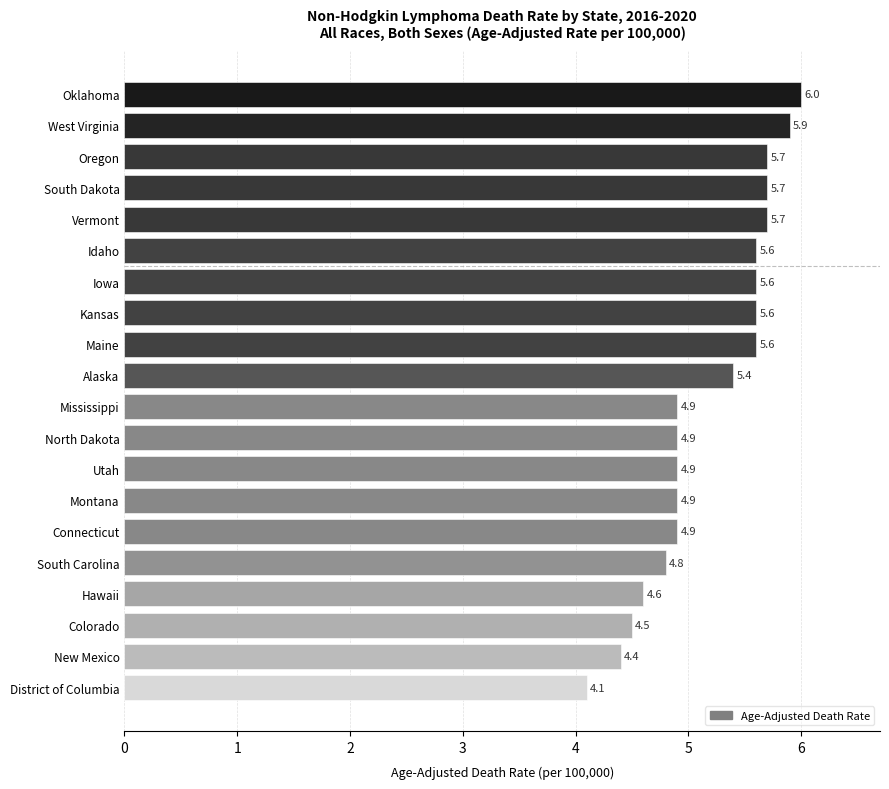

What is the approximate value at West Virginia?

5.9